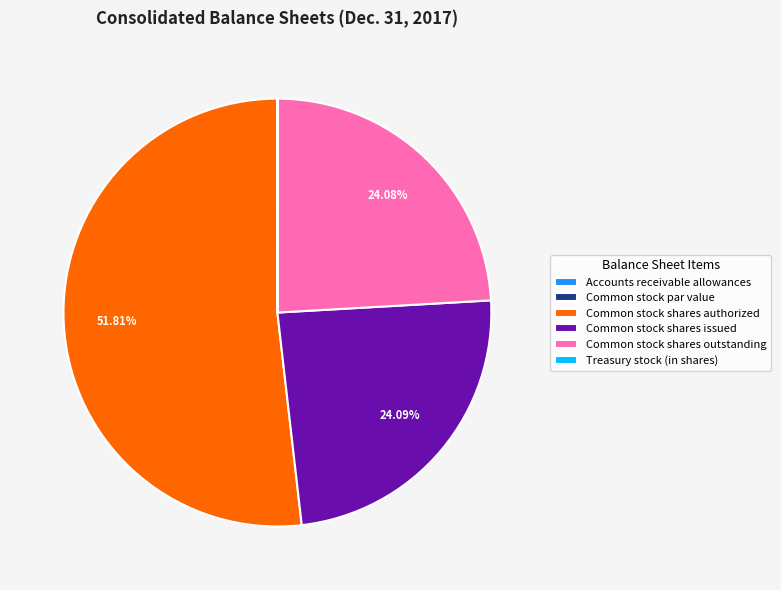

Is there a majority slice in this chart?

Yes